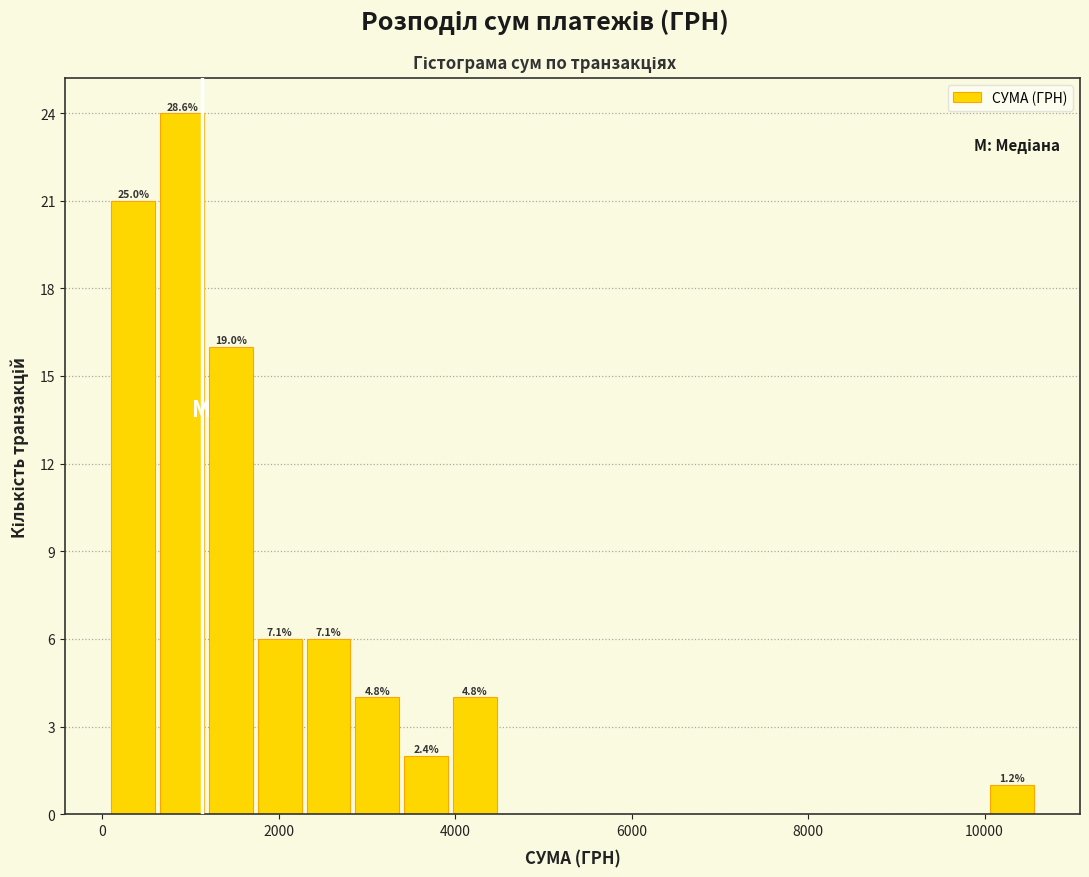

Around what value on the x-axis is the tallest bar? Give the approximate position of its centre, as read against the axis.

1000